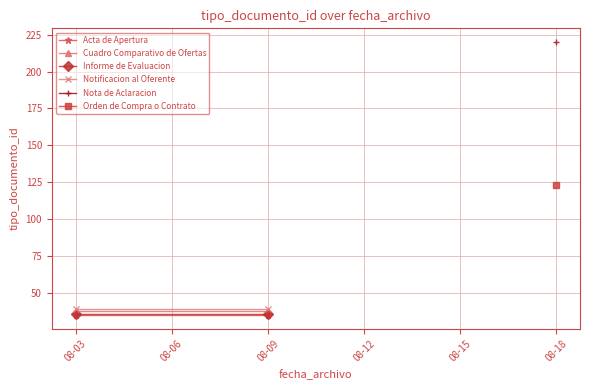

Is the value of Acta de Apertura at 08-09 greater than the value of Notificacion al Oferente at 08-03?

No